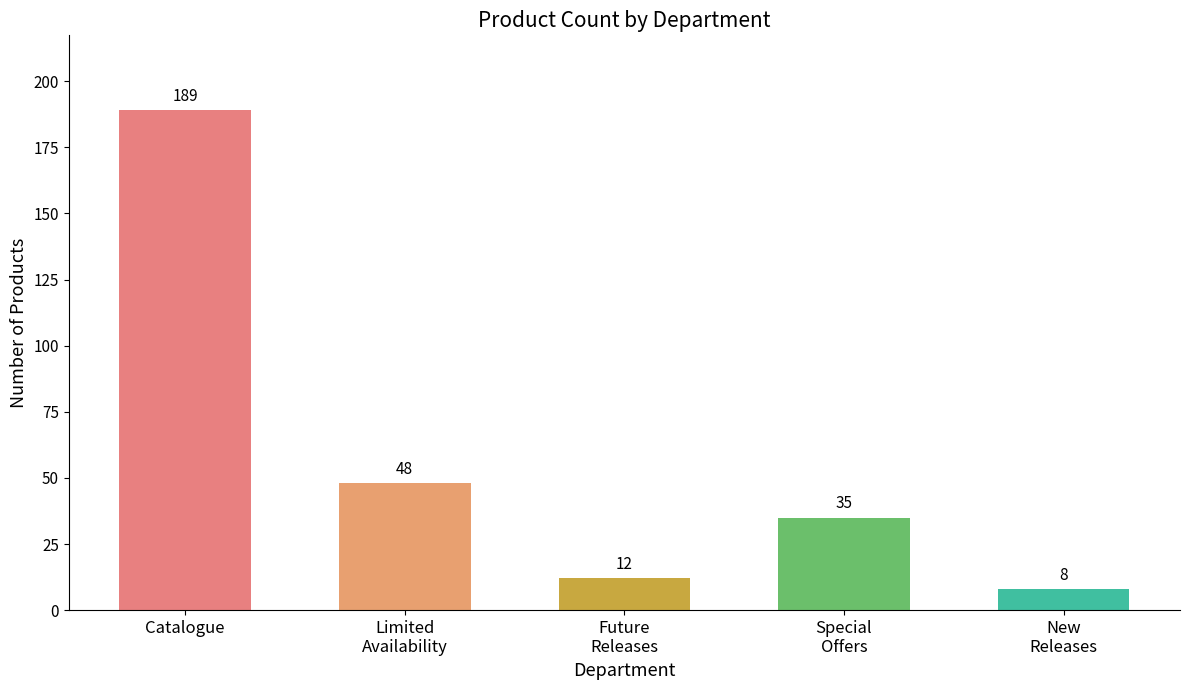

Which has a higher value, Special
Offers or Future
Releases?

Special
Offers